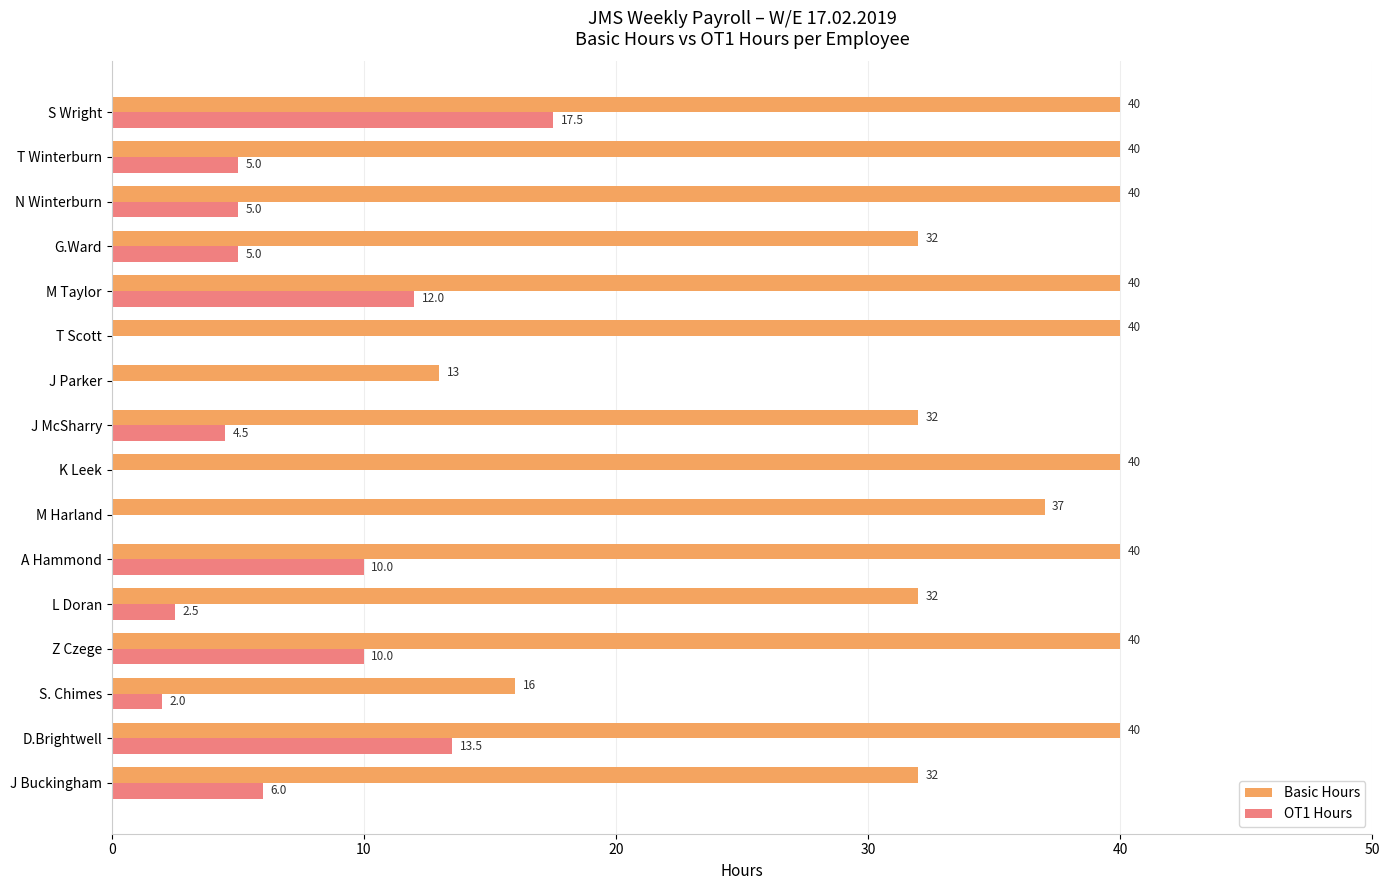

What is the maximum value for OT1 Hours?

17.5